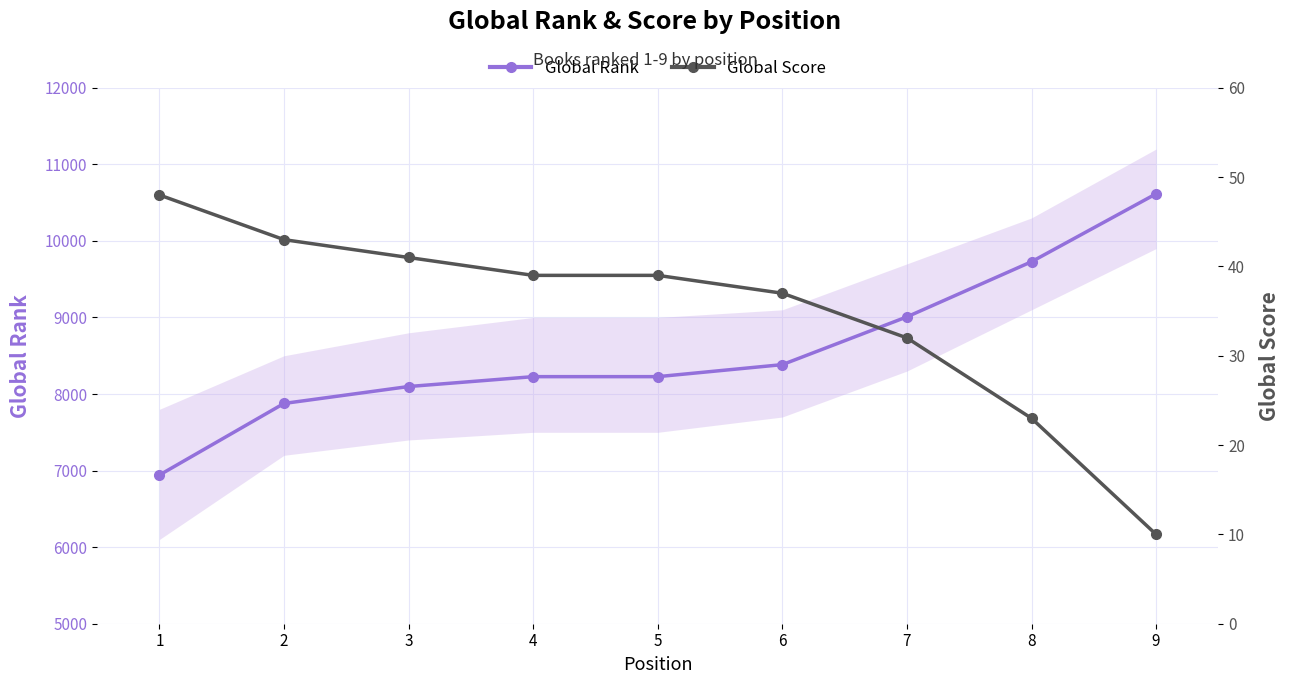

The value of Global Score at 4 is 20. True or false?

False